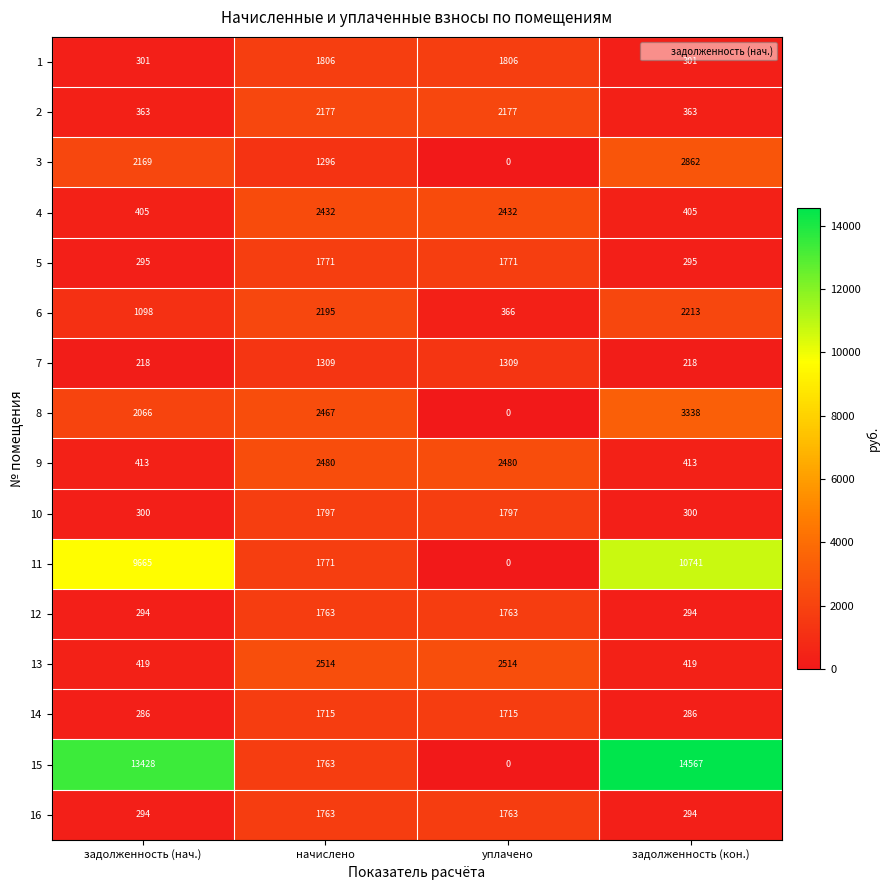

The 14 series shows 1168 at начислено. True or false?

False